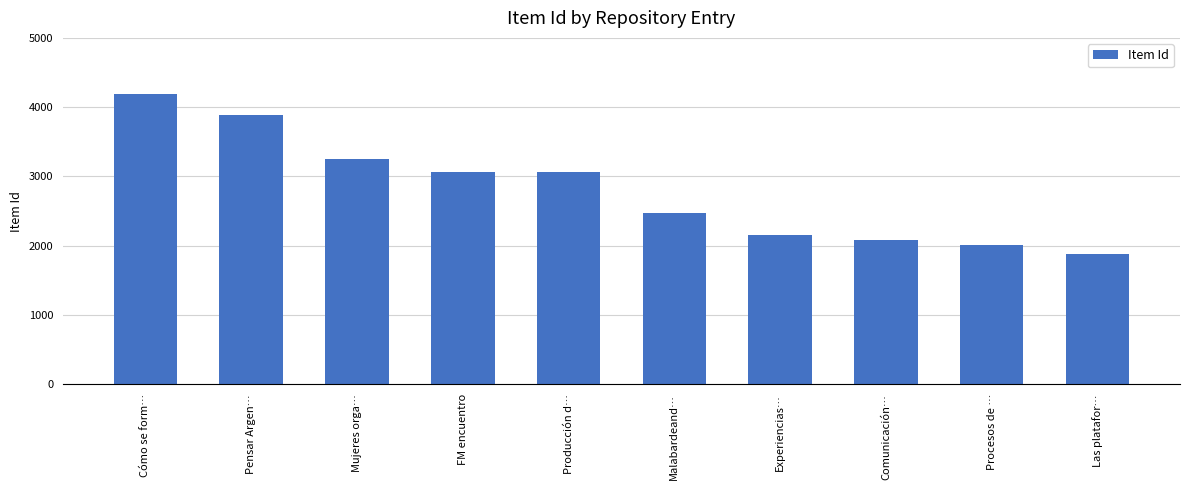

What is the change in value from FM encuentro to Comunicación…?

-973